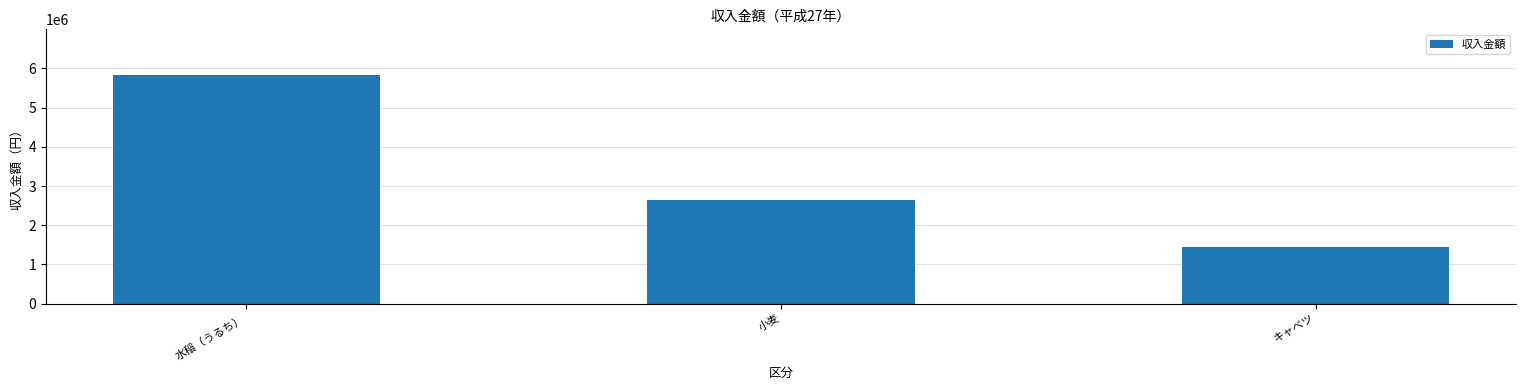

Reading left to right, what are all the values shown in this chart?

5830000	2650000	1450000